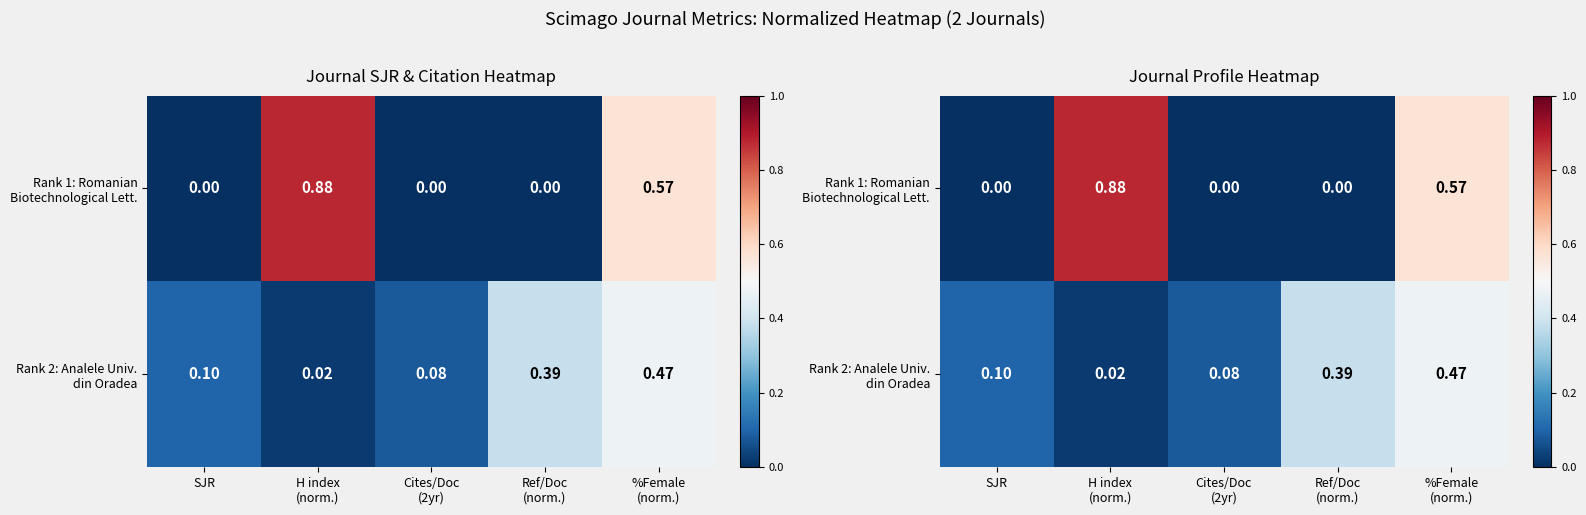

Which series has the widest spread of values?

Rank 1: Romanian Biotechnological Lett.